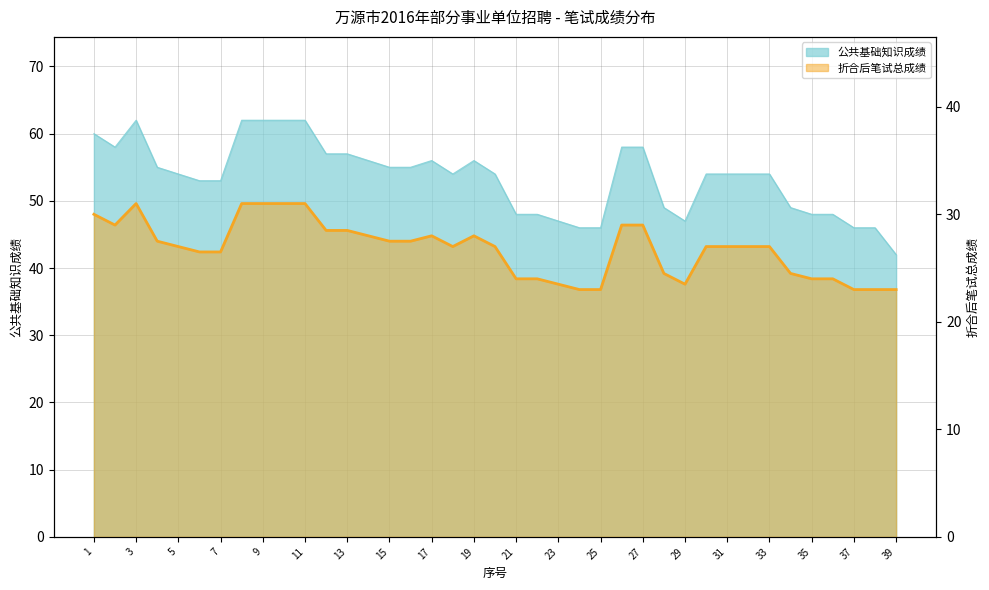

At which label is 折合后笔试总成绩 closest to 27?

5